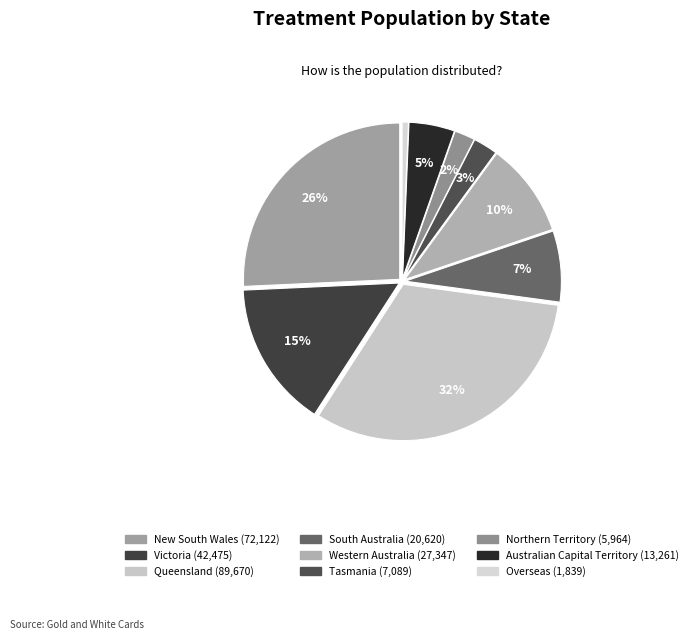

What percentage is the Tasmania slice, to the nearest percent?

3%